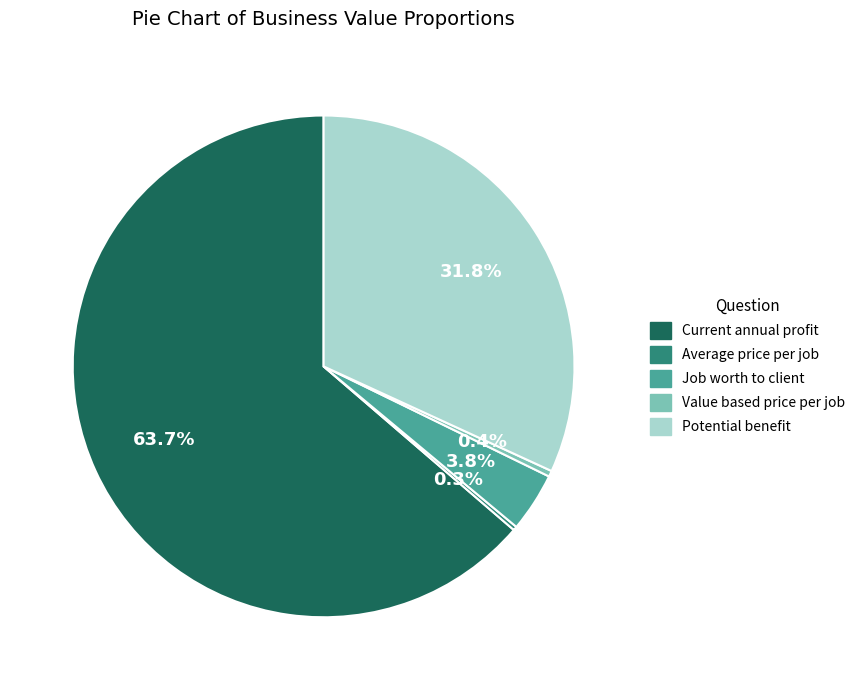

Which has a higher value, Value based price per job or Current annual profit?

Current annual profit